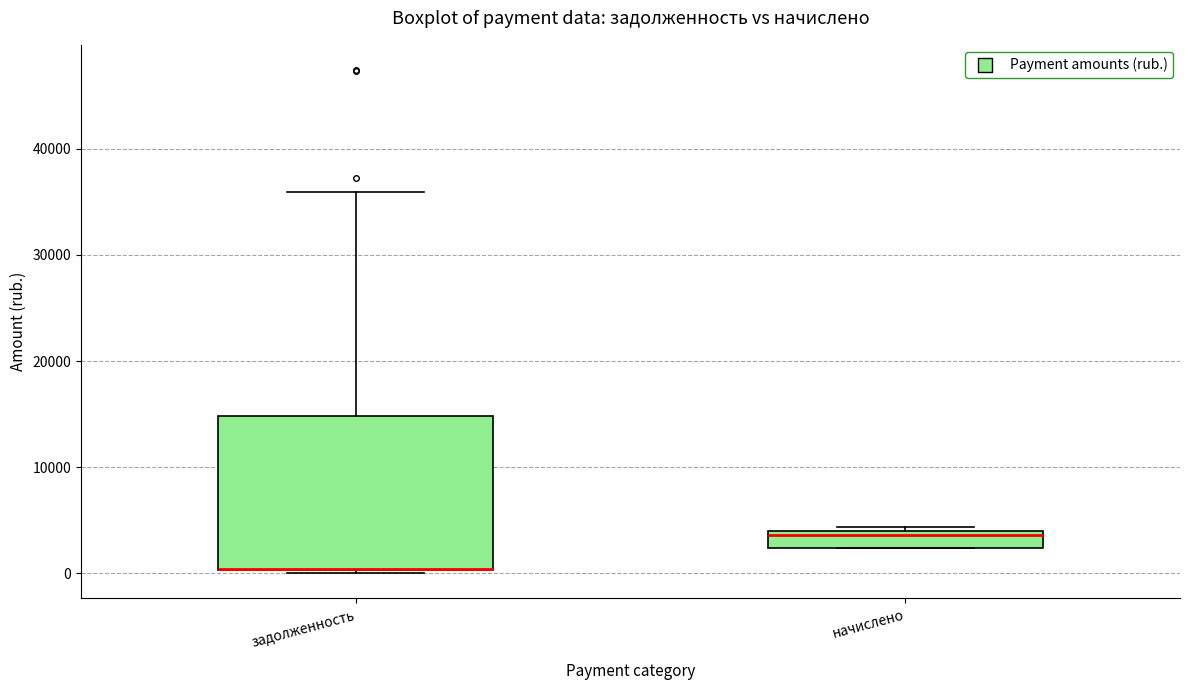

Reading left to right, transcribe this box plot: for each box, give where its median line is, the range the box spans, and where its two whiskers end, as read against the y-axis. The values are not printed on the chart, so give them approximately, as read against the axis.

задолженность: median 0 (drawn on the box's lower edge), box 0 to 15000, whiskers 0 to 36000
начислено: median 4000 (just below the box's upper edge), box 2000 to 4000, whiskers 2000 to 4000 (just above the box's upper edge)